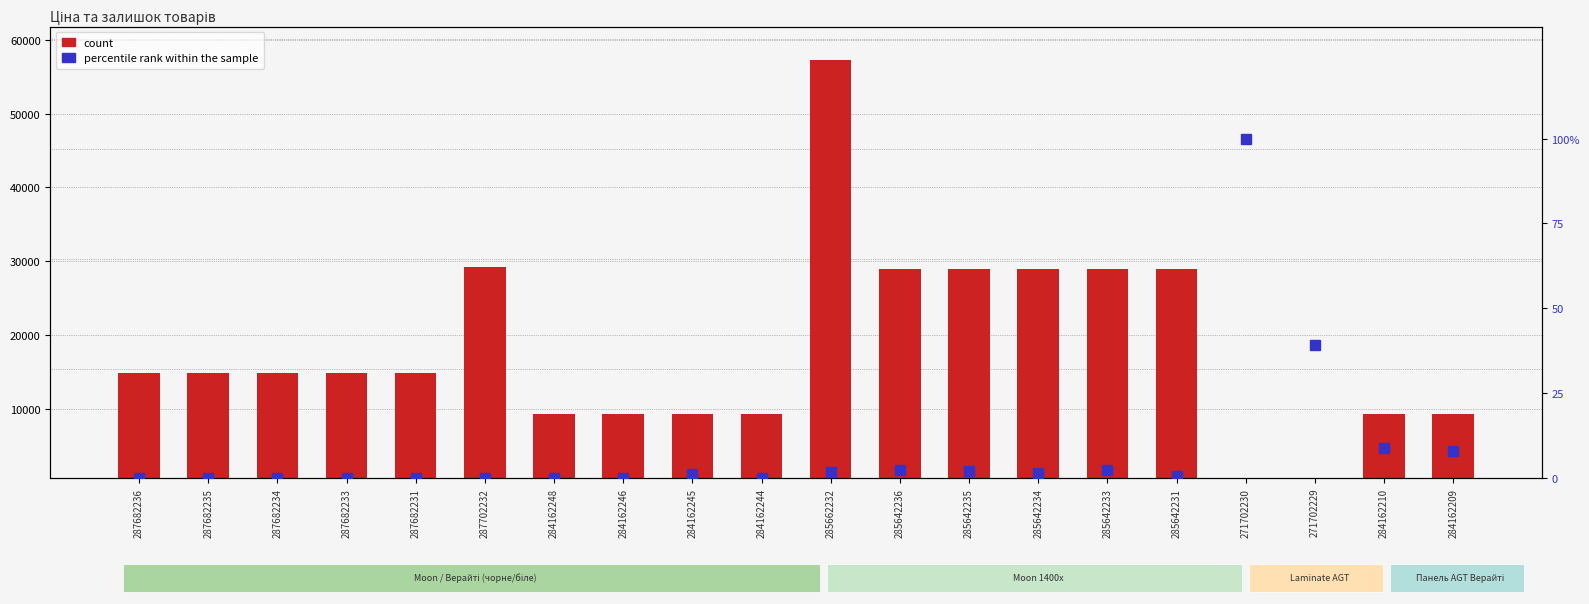

What is the label of the 1st bar from the left?

287682236